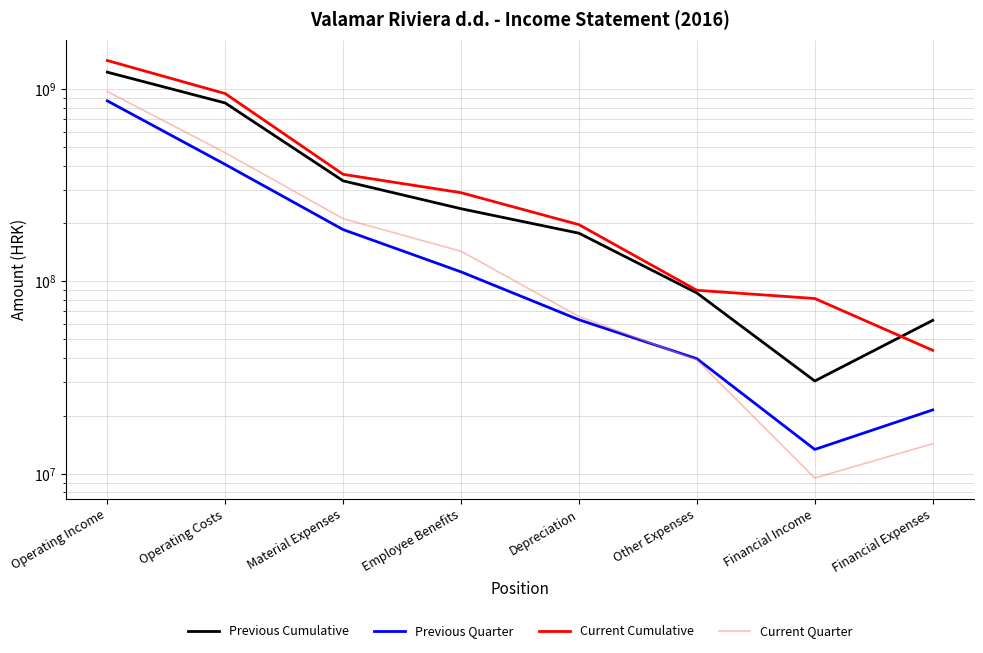

Where is the first local minimum for Previous Cumulative?

Financial Income